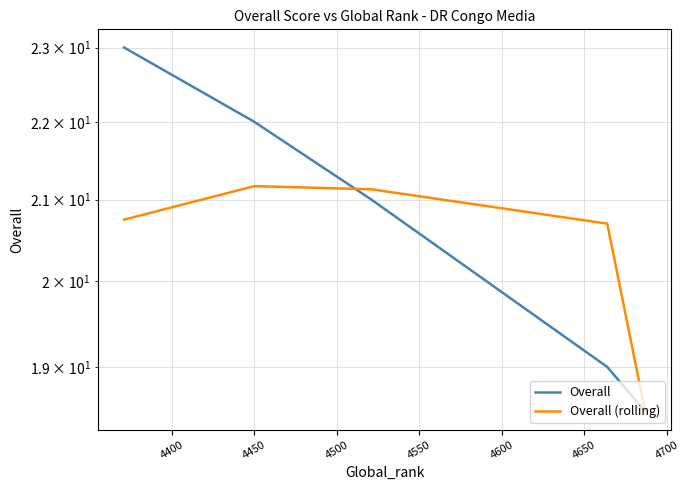

Which series ends up on top after the final intersection of Overall (rolling) and Overall?

Overall (rolling)